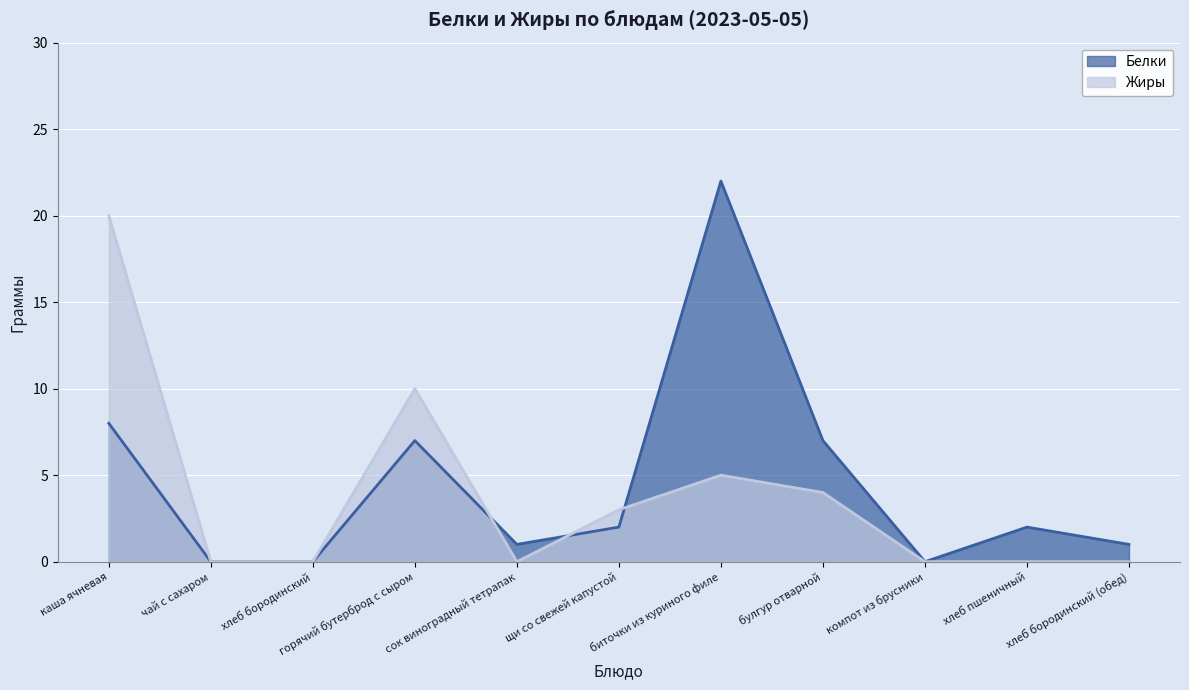

Which category has the highest value in the Жиры series?

каша ячневая